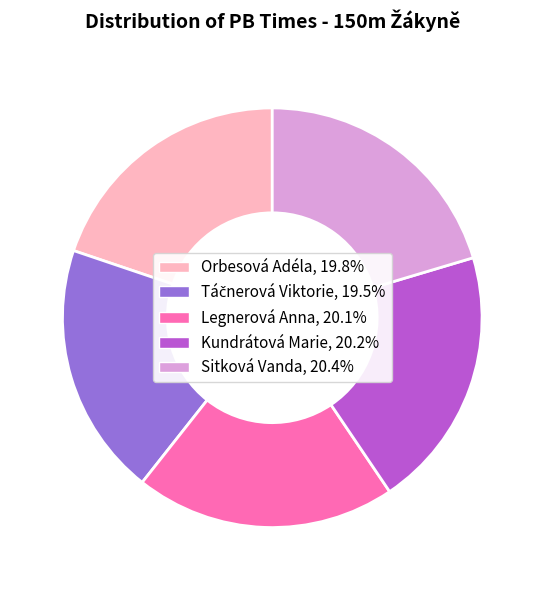

Combined, do Legnerová Anna, 20.1% and Kundrátová Marie, 20.2% account for over 50%?

No